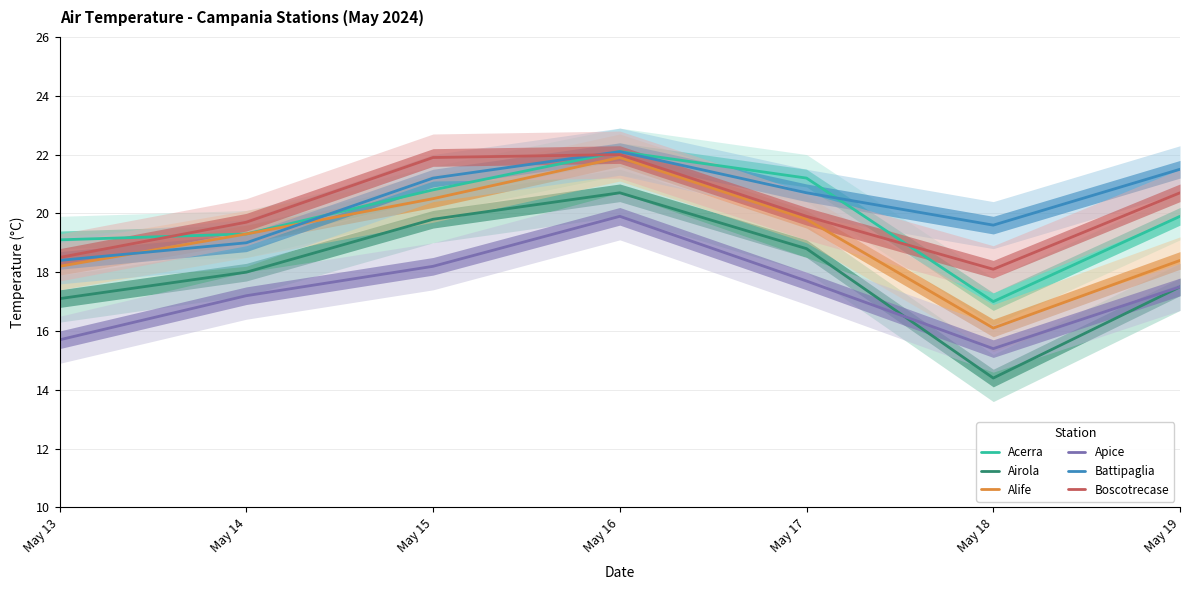

True or false: Boscotrecase and Airola cross at least once.

False